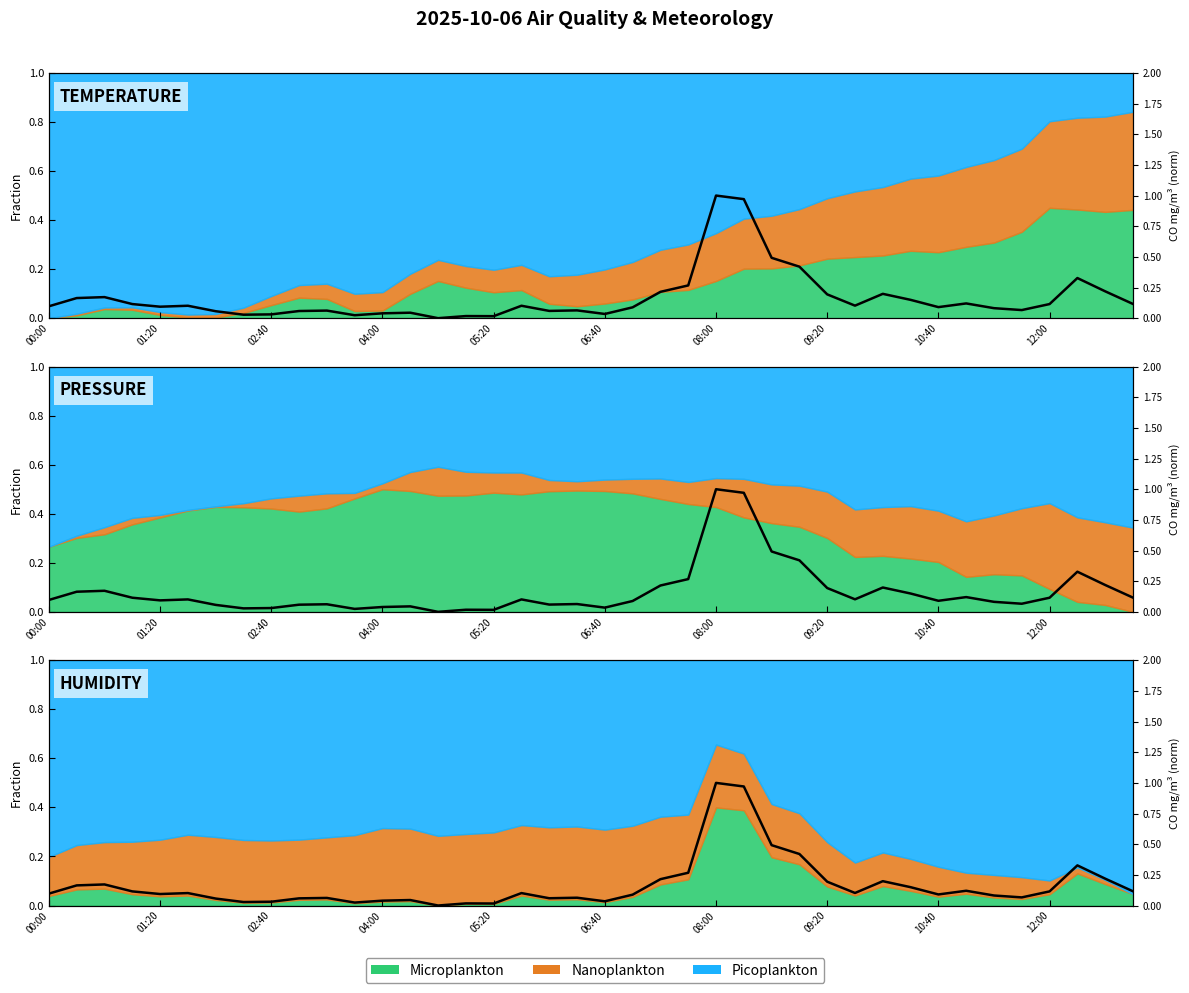

Which has a higher value, 26 or 37?

26